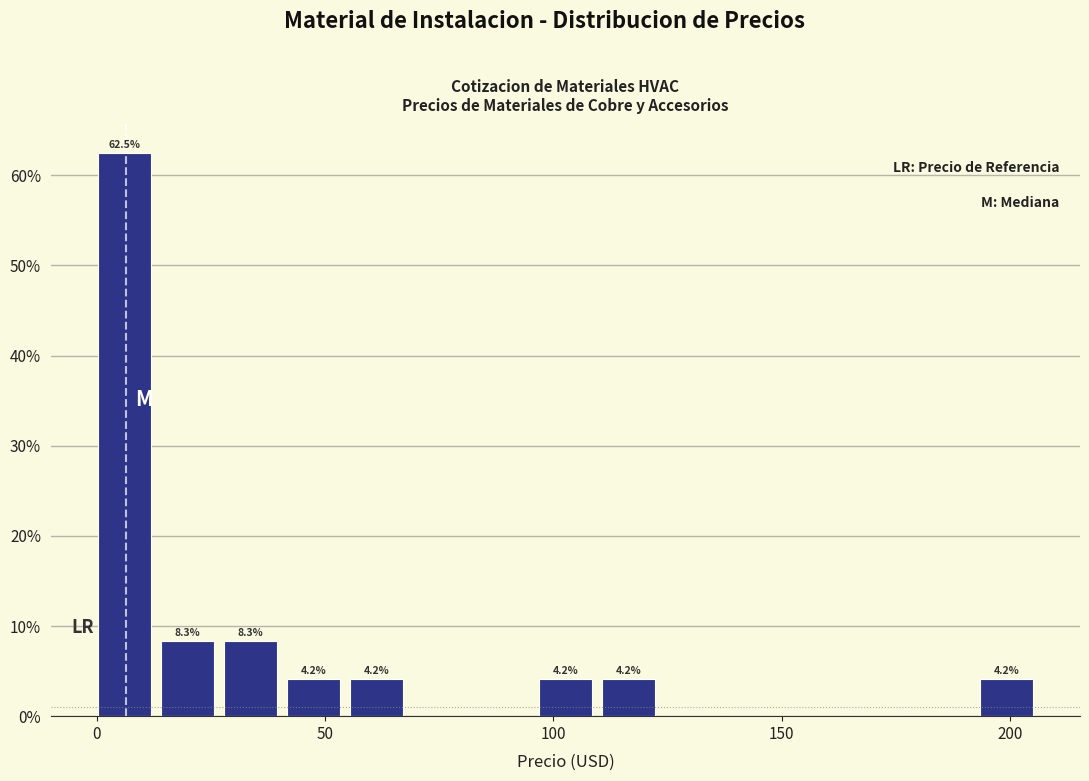

Read against the x-axis, roughly where is the centre of the tallest bar?

5